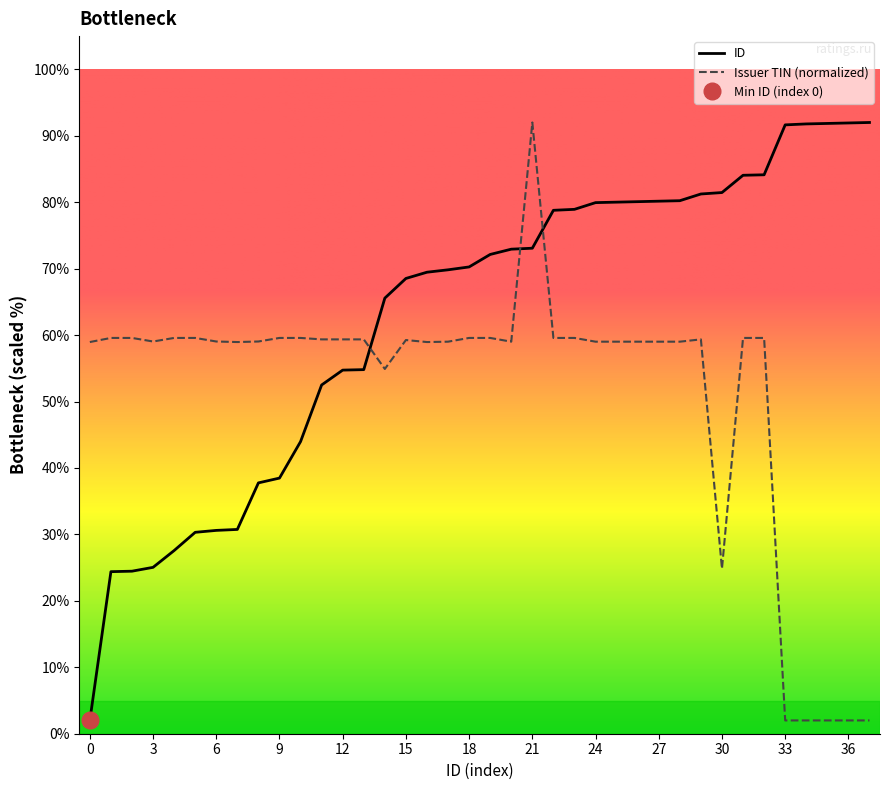

Reading right to left, extract all data points from this chart.

ID: 92.0	91.9	91.9	91.8	91.6	84.1	84.1	81.5	81.2	80.2	80.2	80.1	80.0	79.9	78.9	78.8	73.1	72.9	72.1	70.3	69.8	69.5	68.5	65.6	54.8	54.7	52.5	44.0	38.5	37.8	30.7	30.6	30.3	27.6	25.0	24.5	24.4	2.0
Issuer TIN: 2.0	2.0	2.0	2.0	2.0	59.6	59.6	24.8	59.4	59.0	59.0	59.0	59.0	59.0	59.6	59.6	92.0	59.0	59.6	59.6	59.0	59.0	59.3	54.9	59.4	59.4	59.4	59.6	59.6	59.0	59.0	59.0	59.6	59.6	59.0	59.6	59.6	59.0